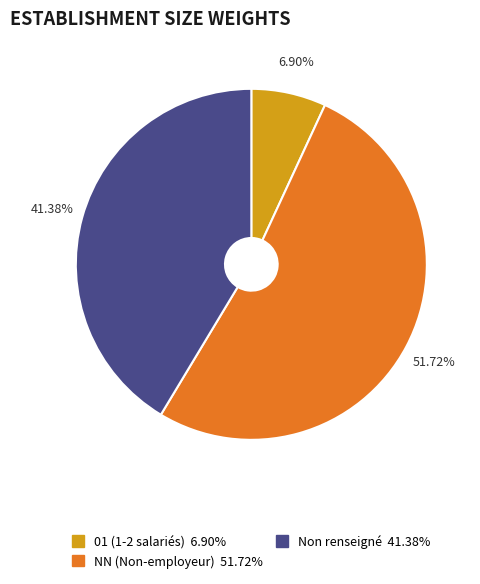

How many slices are in this pie chart?

3